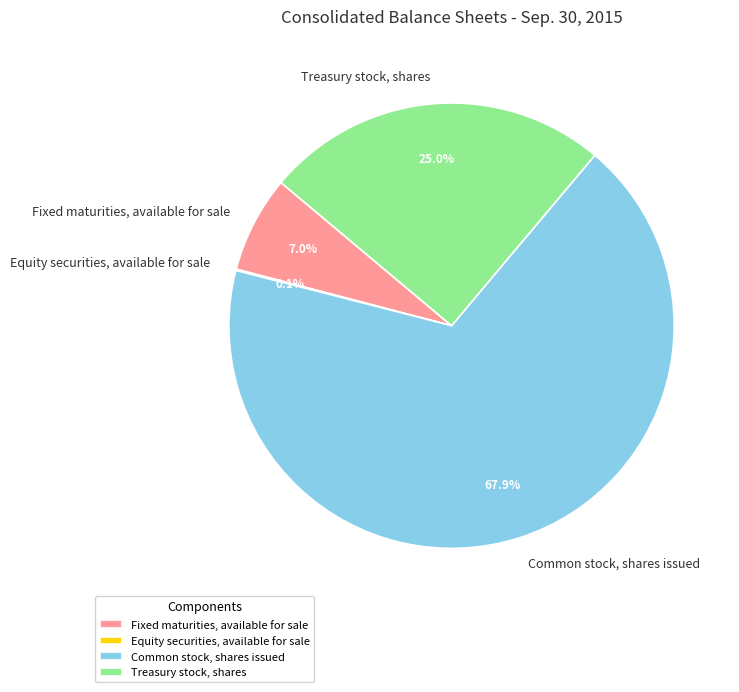

Which slice represents more than half of the pie?

Common stock, shares issued